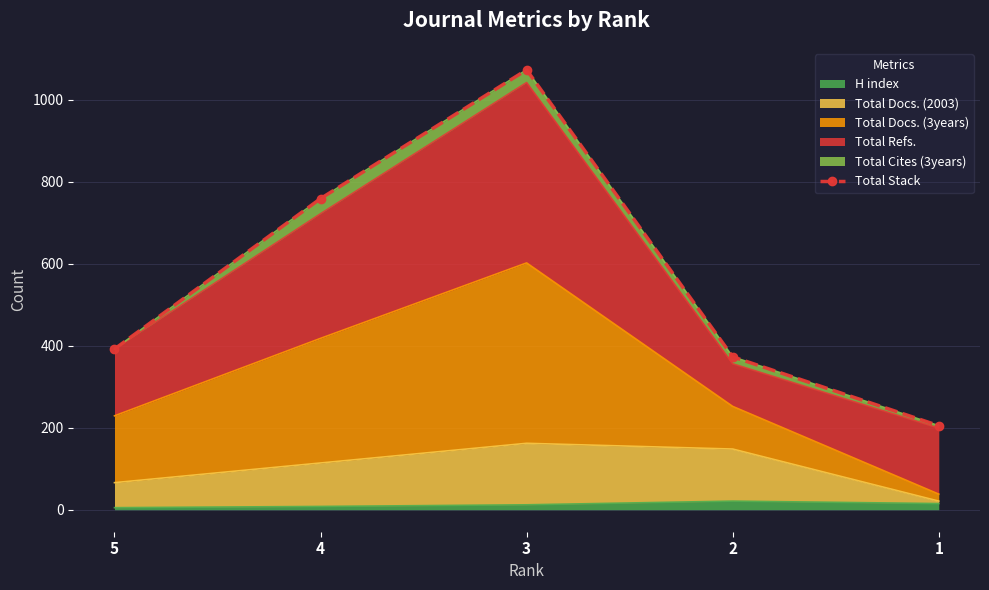

Where does the data first go above 392?

4